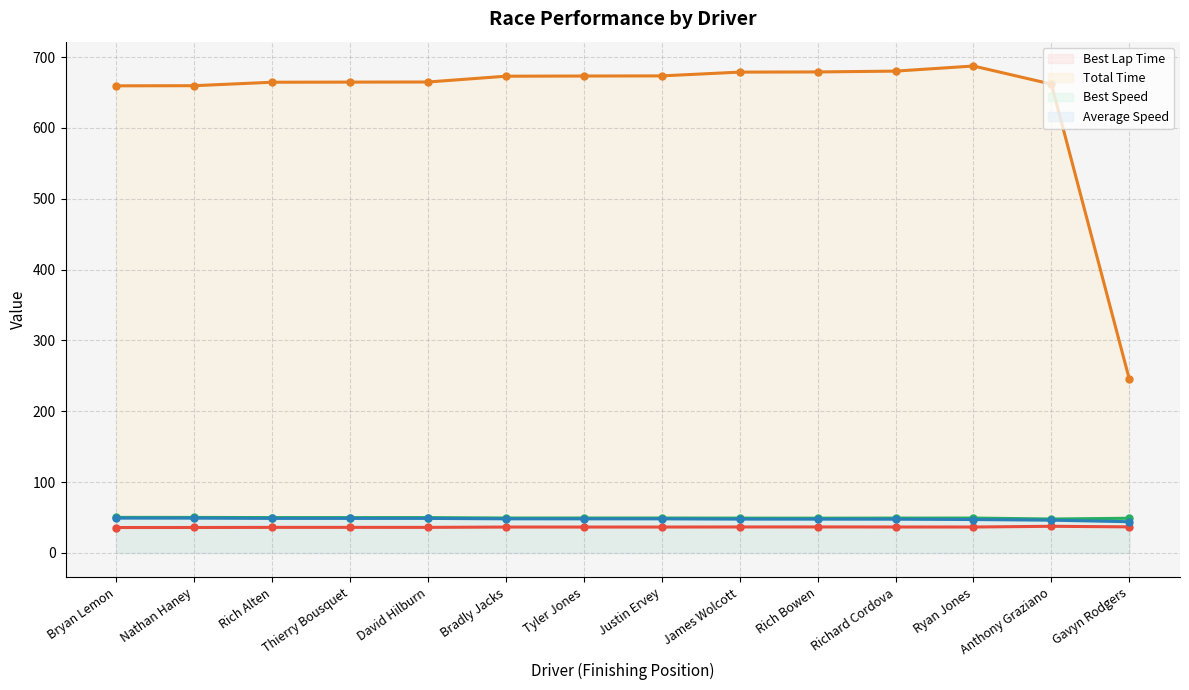

What position from the right is Gavyn Rodgers?

1